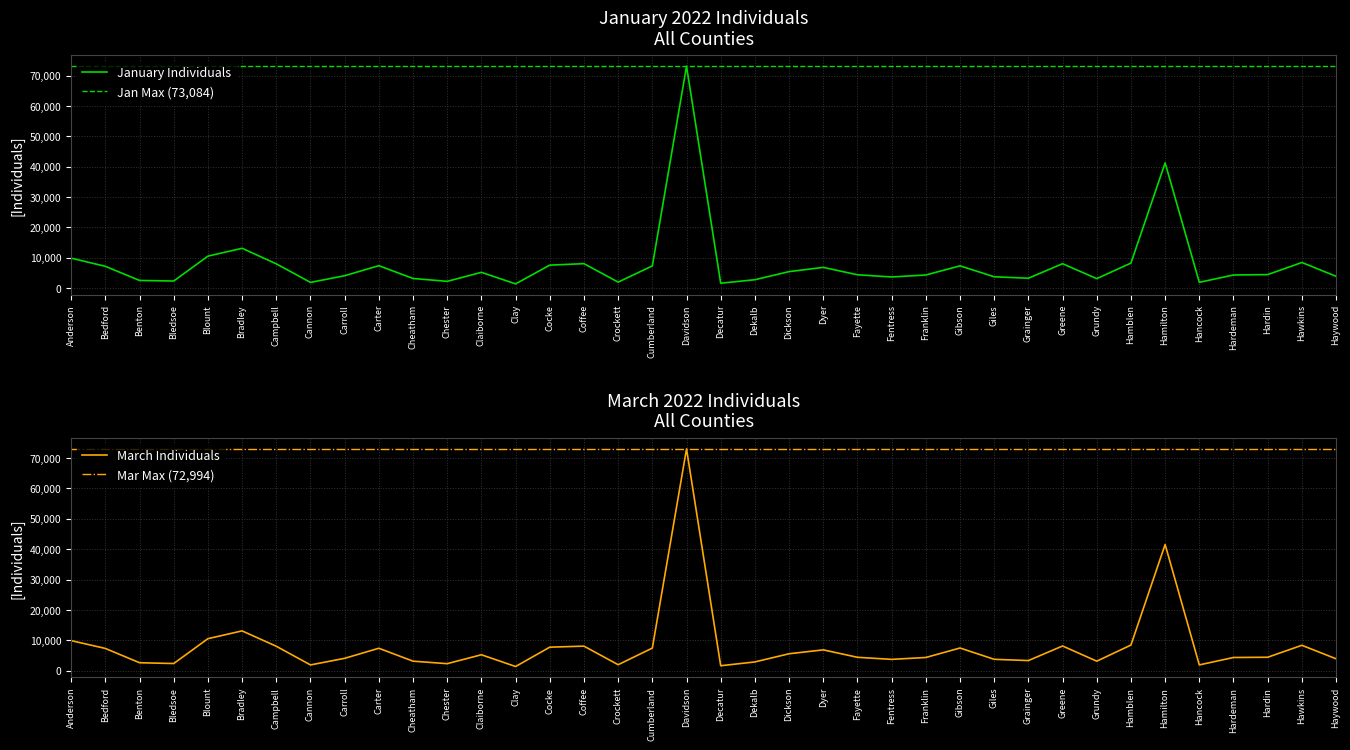

At how many categories does at least one series exceed 39046?

2